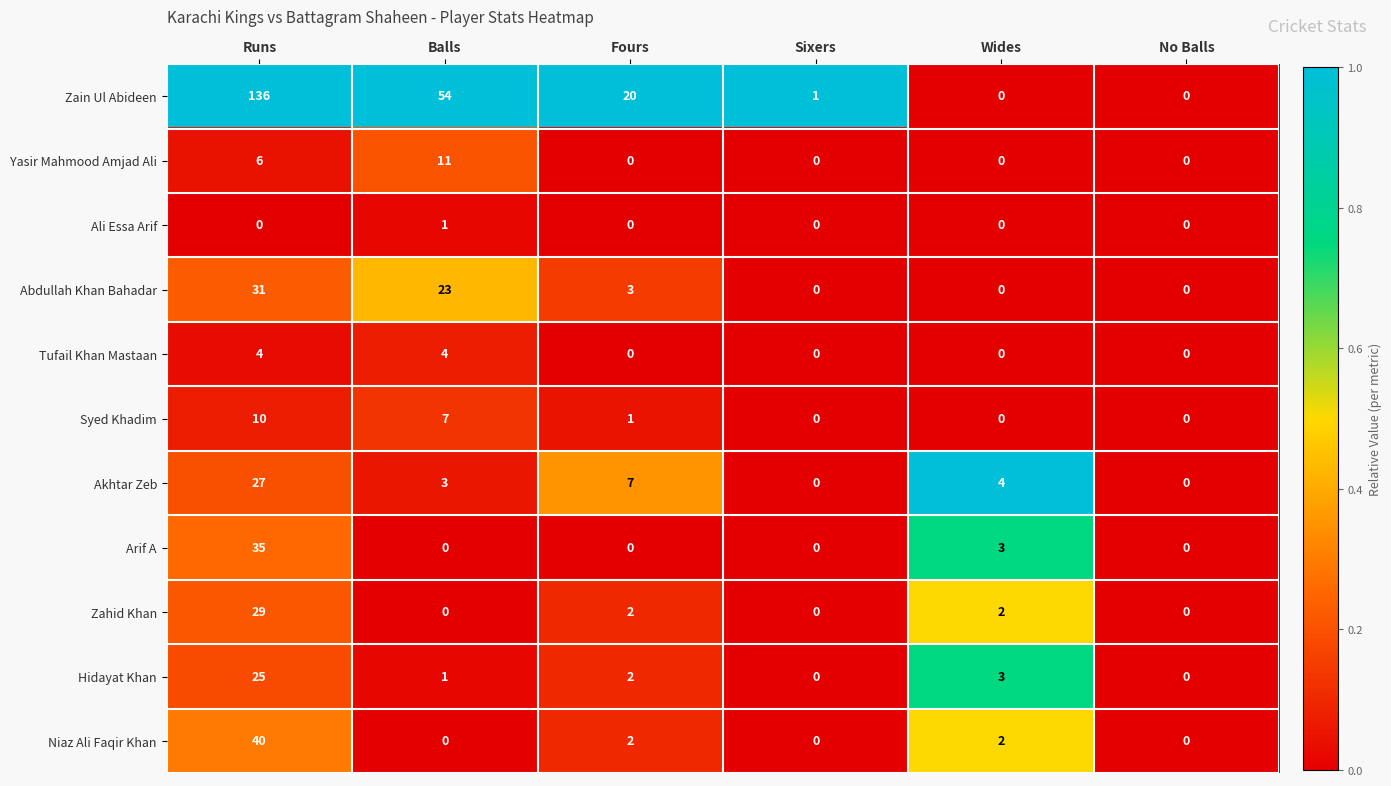

The Abdullah Khan Bahadar series shows 10 at No Balls. True or false?

False